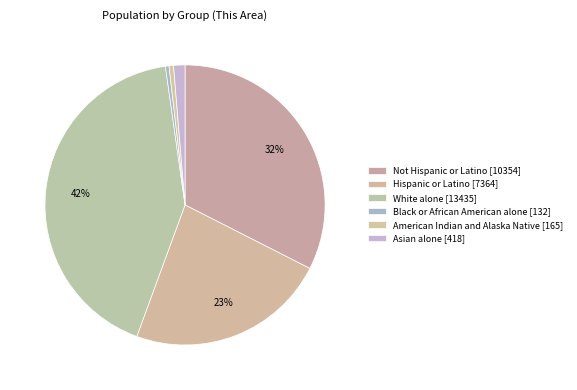

To the nearest percent, what is the difference between the largest and smallest slice percentages?

42%